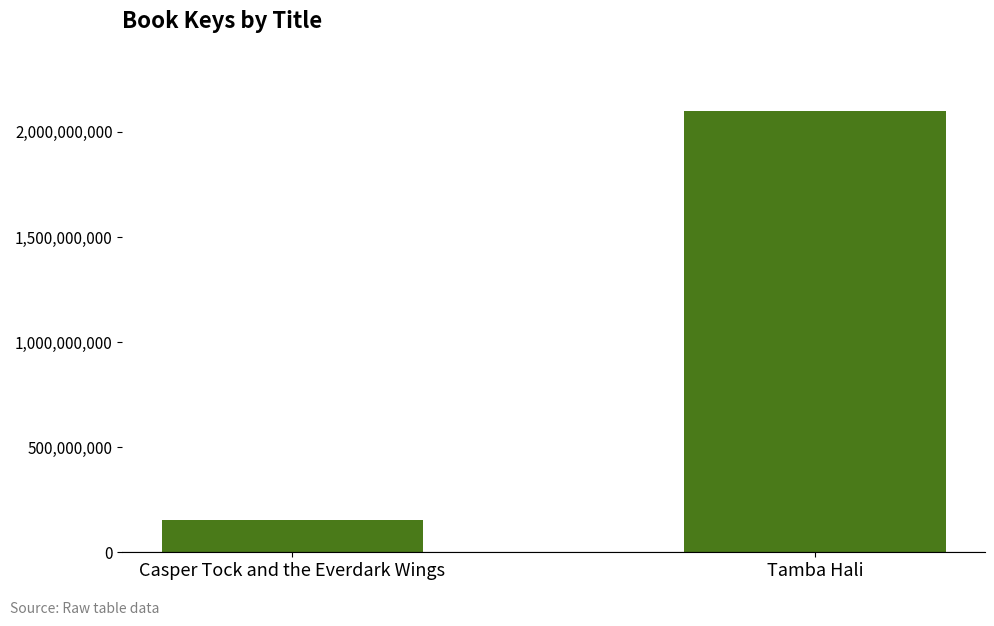

Approximately how many times larger is the value at Tamba Hali compared to Casper Tock and the Everdark Wings?

13.8